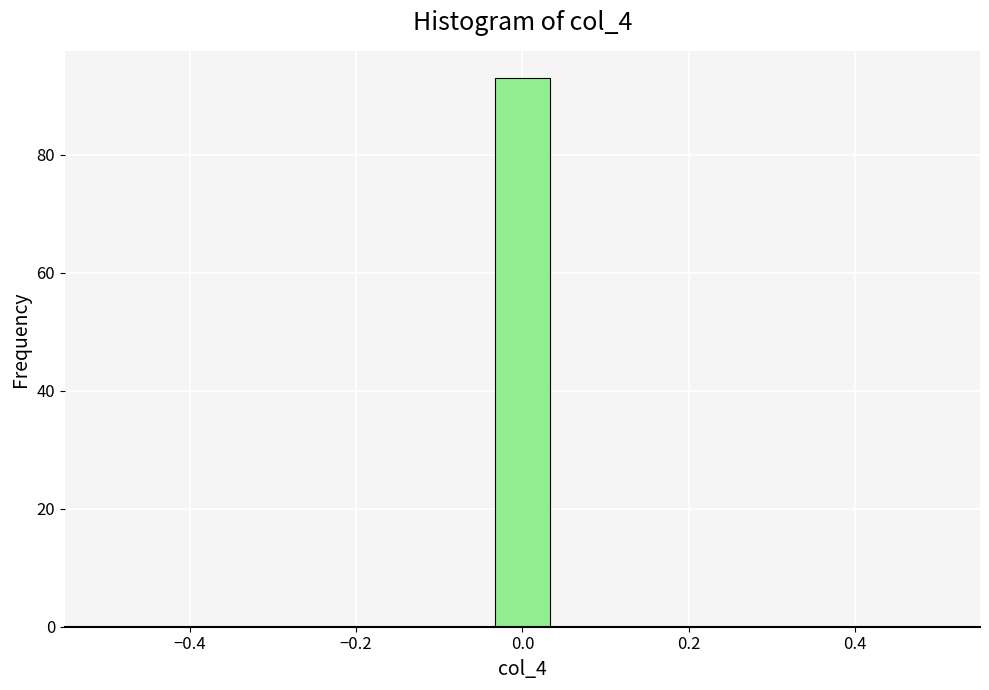

Read against the x-axis, roughly where is the centre of the tallest bar?

0.00